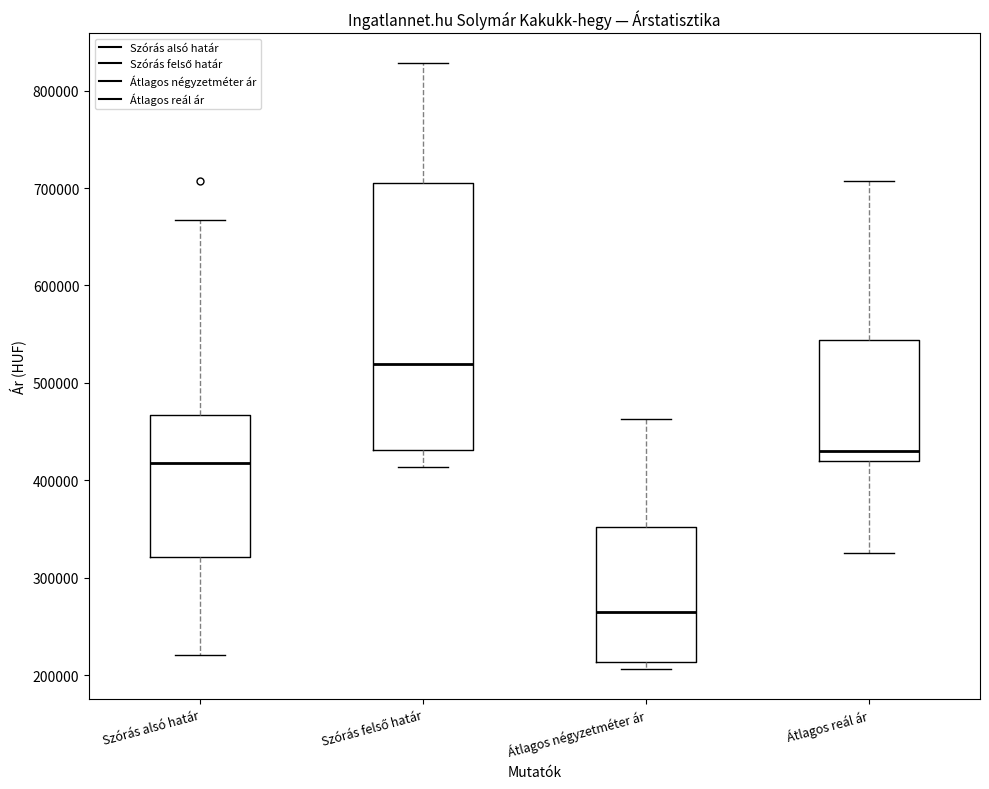

Reading left to right, transcribe this box plot: for each box, give where its median line is, the range the box spans, and where its two whiskers end, as read against the y-axis. The values are not printed on the chart, so give them approximately, as read against the axis.

Szórás alsó határ: median 420000, box 320000 to 470000, whiskers 220000 to 670000
Szórás felső határ: median 520000, box 430000 to 710000, whiskers 410000 to 830000
Átlagos négyzetméter ár: median 260000, box 210000 to 350000, whiskers 210000 (just below the box's lower edge) to 460000
Átlagos reál ár: median 430000, box 420000 to 540000, whiskers 330000 to 710000